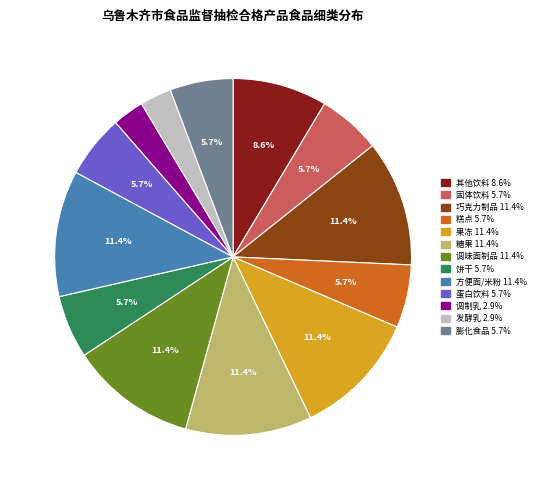

Does any single category account for the majority?

No